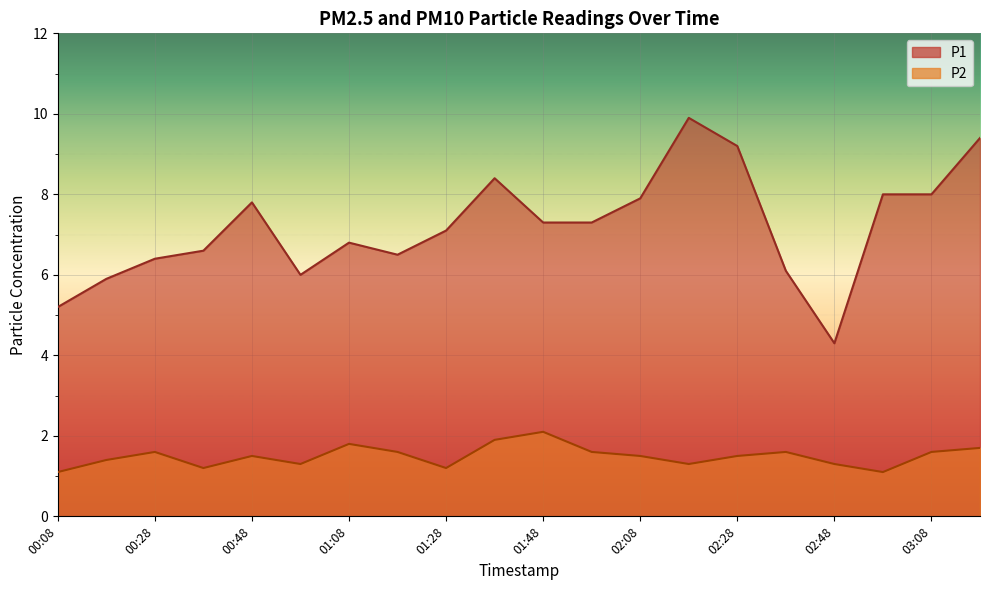

The P2 series shows 2.1 at 01:48. True or false?

True